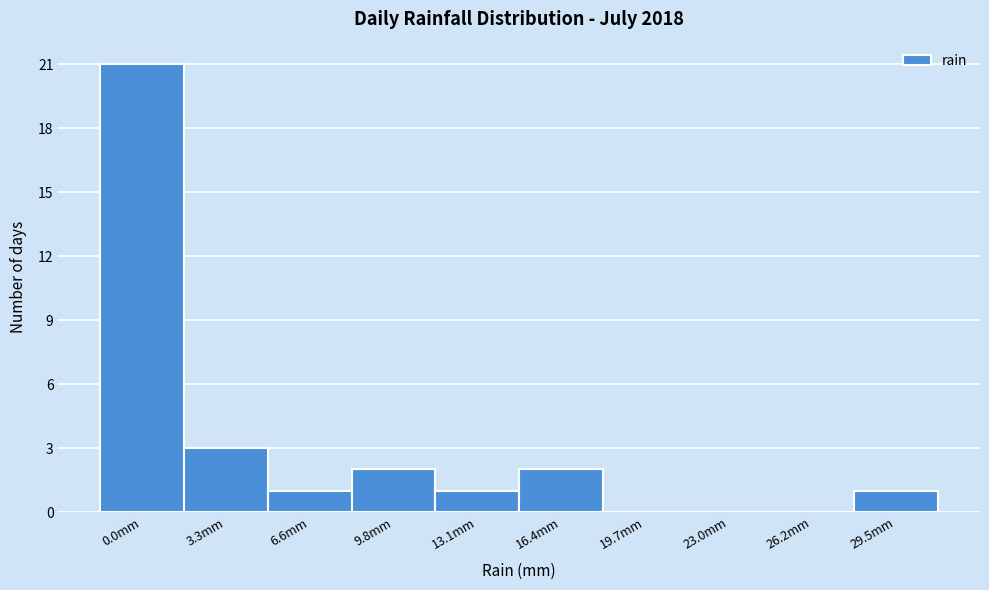

Reading right to left, transcribe all the data shown in this chart.

29.5mm=1	26.2mm=0	23.0mm=0	19.7mm=0	16.4mm=2	13.1mm=1	9.8mm=2	6.6mm=1	3.3mm=3	0.0mm=21